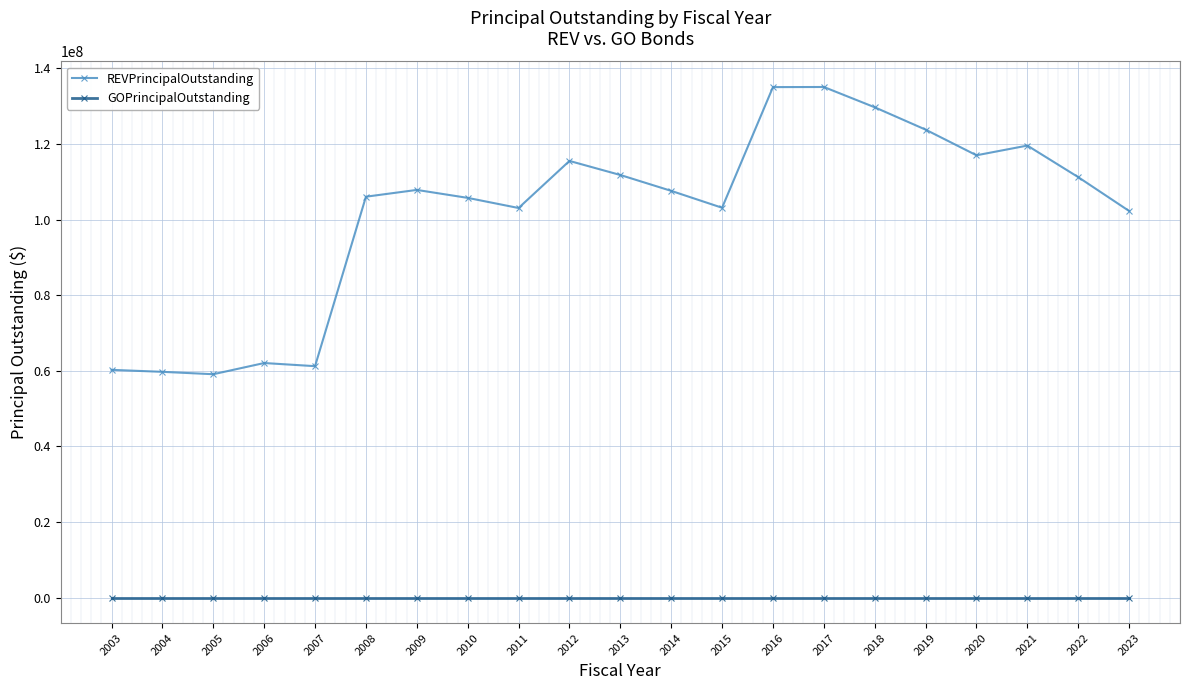

Which series has the largest total across all categories?

REVPrincipalOutstanding